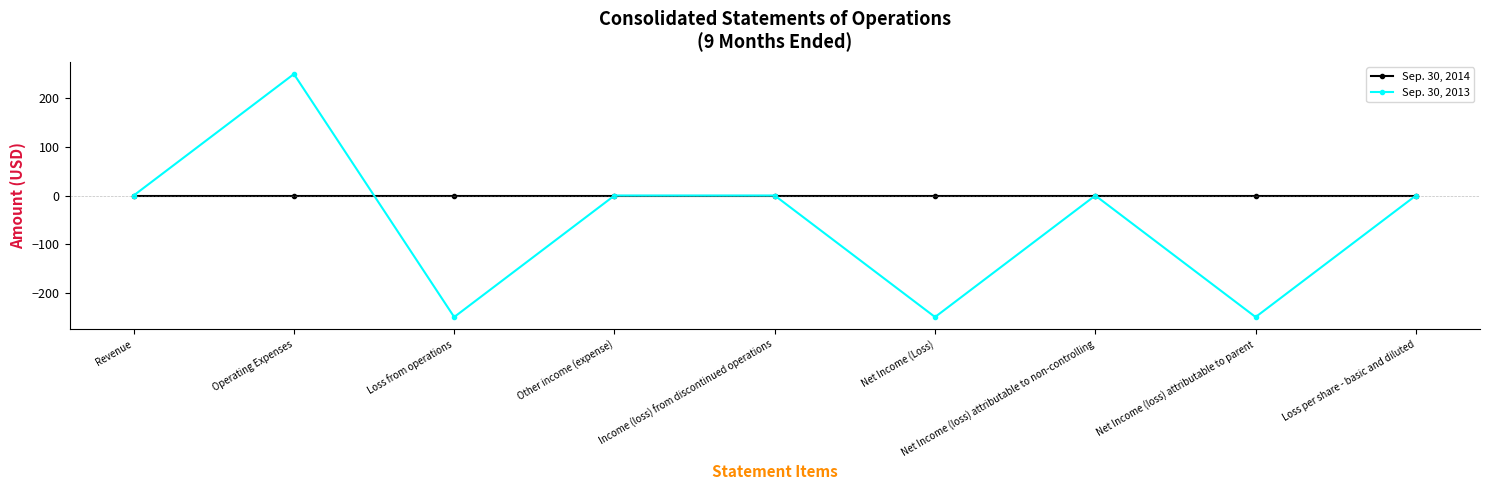

Which label corresponds to the largest value in the chart?

Operating Expenses